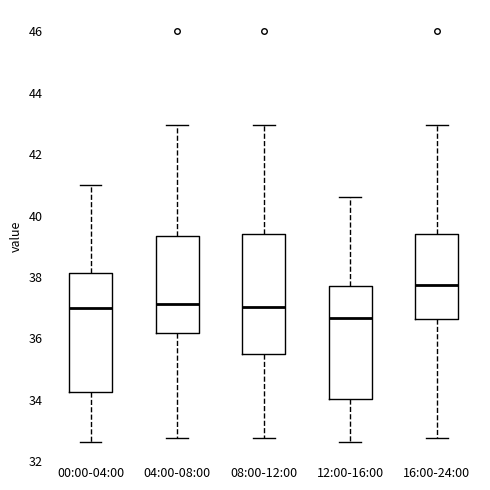

Reading left to right, transcribe this box plot: for each box, give where its median line is, the range the box spans, and where its two whiskers end, as read against the y-axis. The values are not printed on the chart, so give them approximately, as read against the axis.

00:00-04:00: median 37.0, box 34.2 to 38.2, whiskers 32.6 to 41.0
04:00-08:00: median 37.2, box 36.2 to 39.4, whiskers 32.8 to 43.0
08:00-12:00: median 37.0, box 35.4 to 39.4, whiskers 32.8 to 43.0
12:00-16:00: median 36.6, box 34.0 to 37.8, whiskers 32.6 to 40.6
16:00-24:00: median 37.8, box 36.6 to 39.4, whiskers 32.8 to 43.0